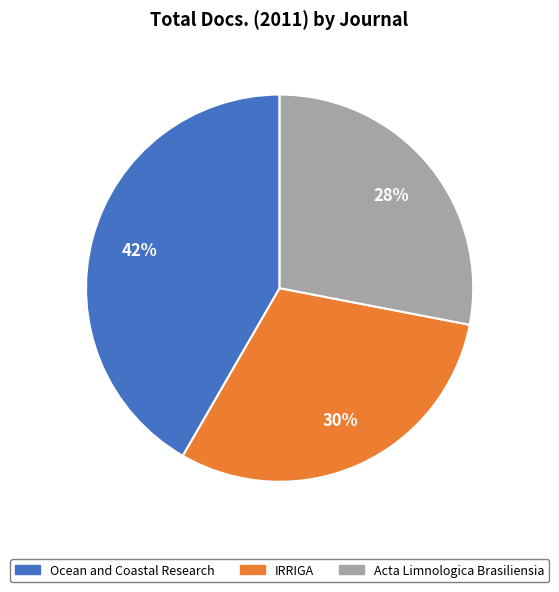

Is there a majority slice in this chart?

No